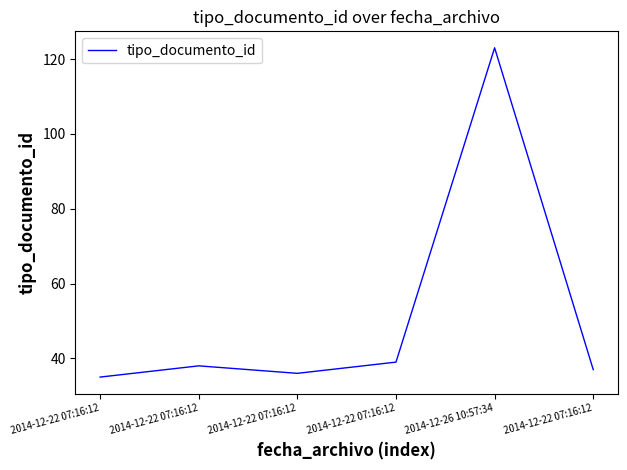

How many distinct data groups are displayed?

1